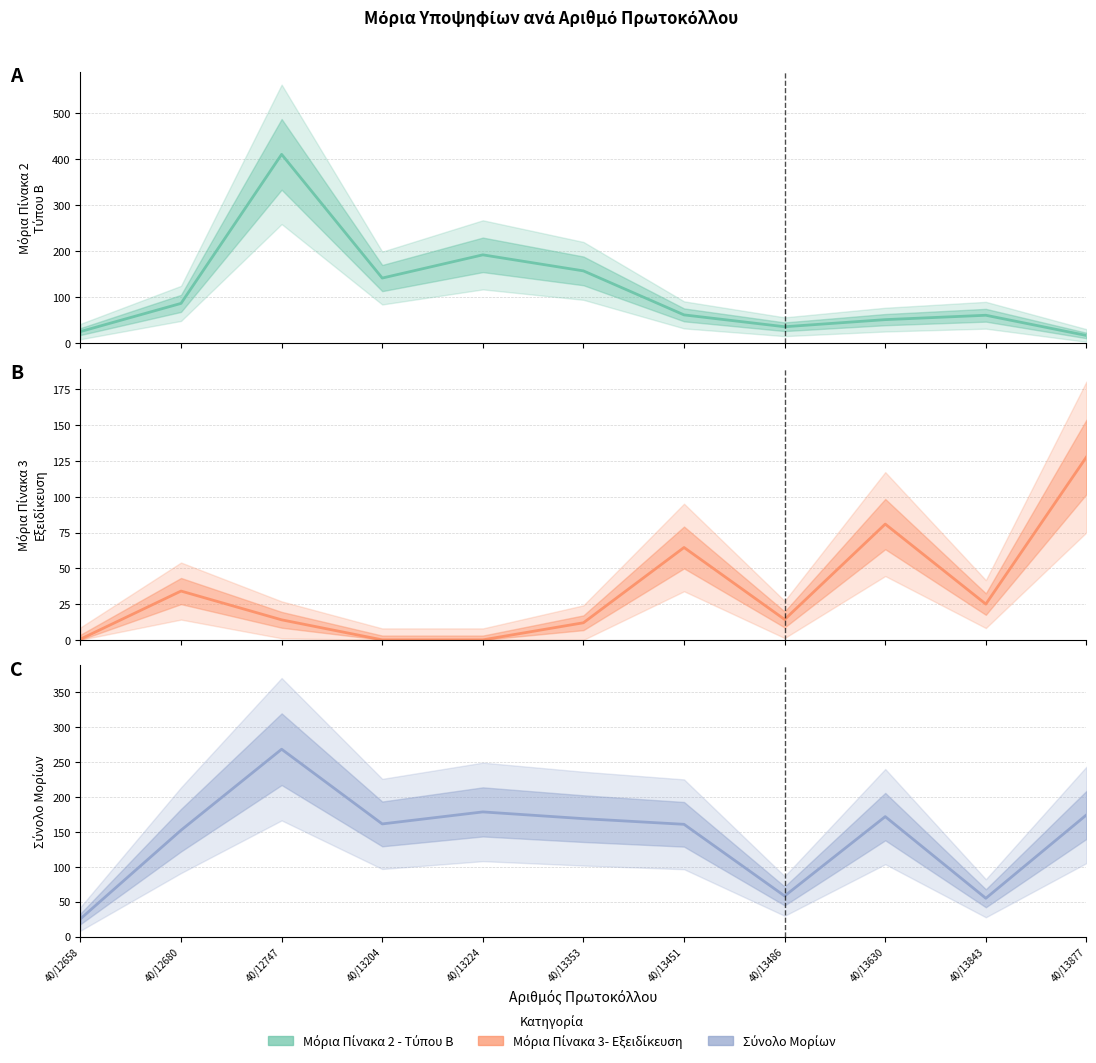

What is the difference between the Μόρια Πίνακα 2 - Τύπου Β values at 40/12658 and 40/13204?

116.4